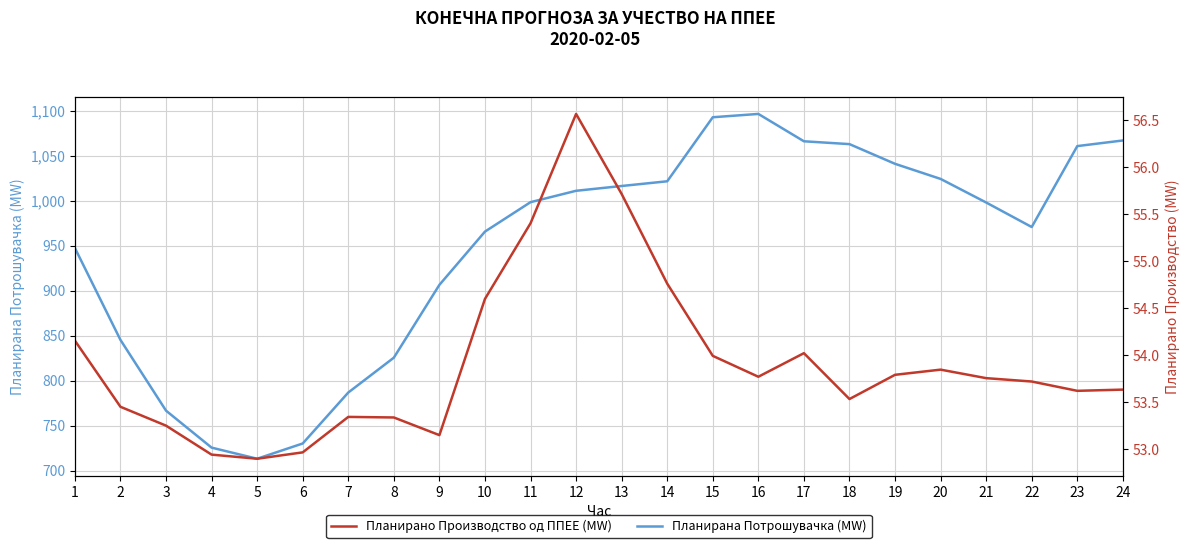

At how many categories does at least one series exceed 823?

19